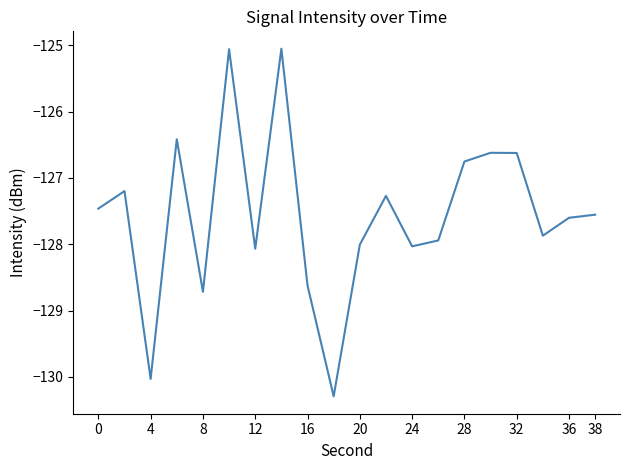

What is the greatest value displayed?

-125.1